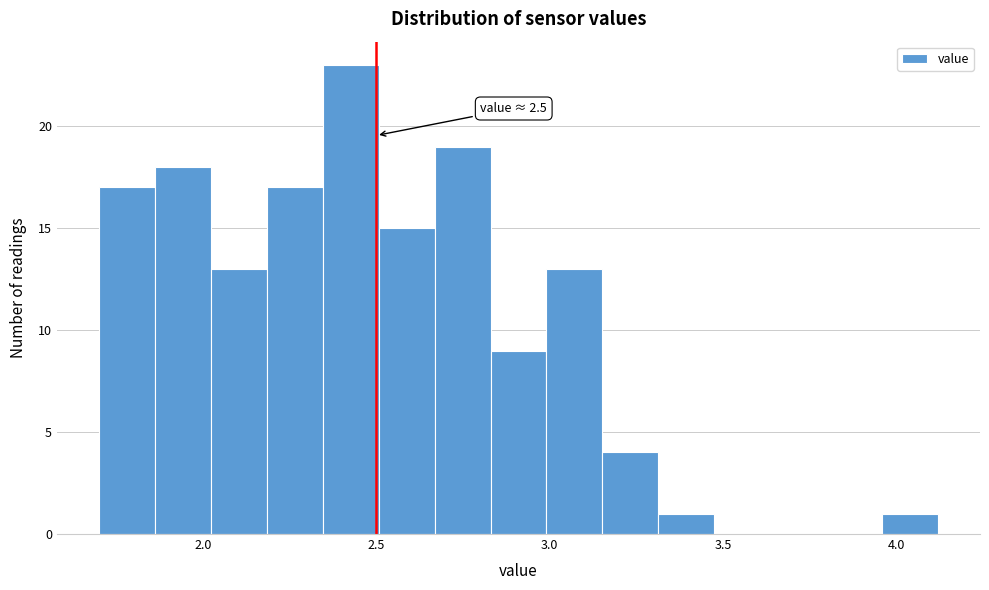

Around what value on the x-axis is the tallest bar? Give the approximate position of its centre, as read against the axis.

2.45